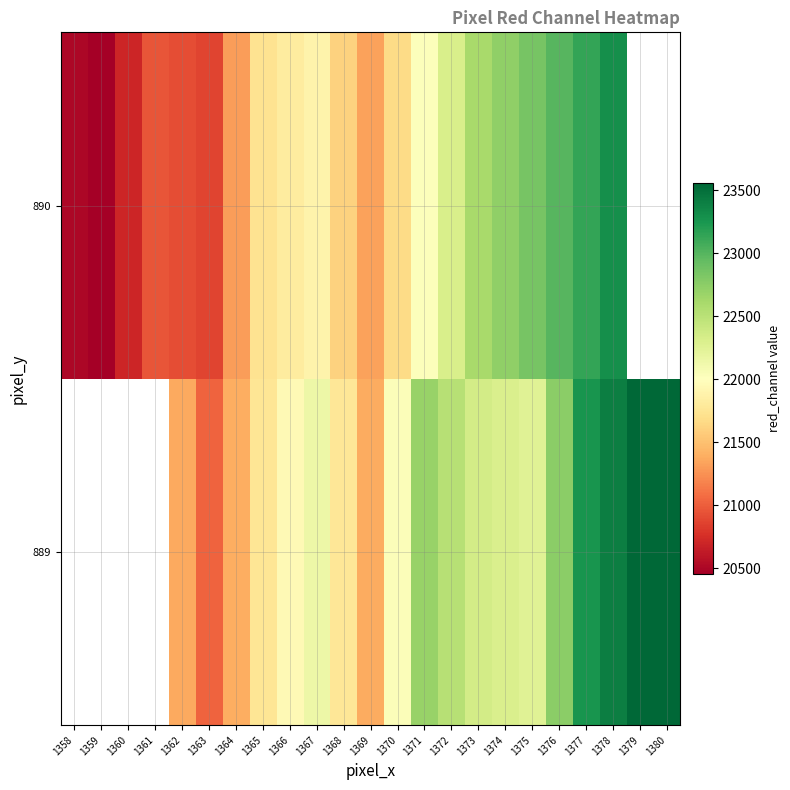

Which category has the highest value across all series?

1380